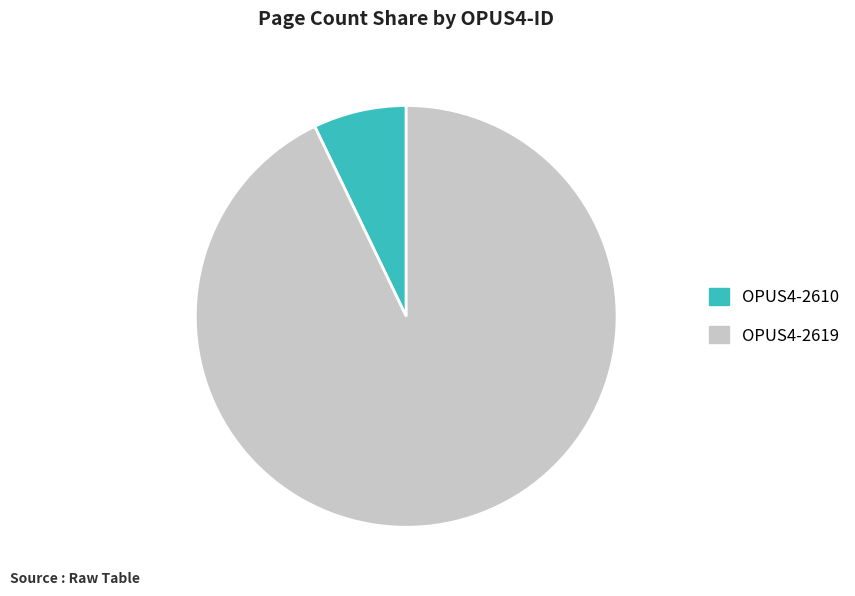

Count the number of slices in the pie.

2